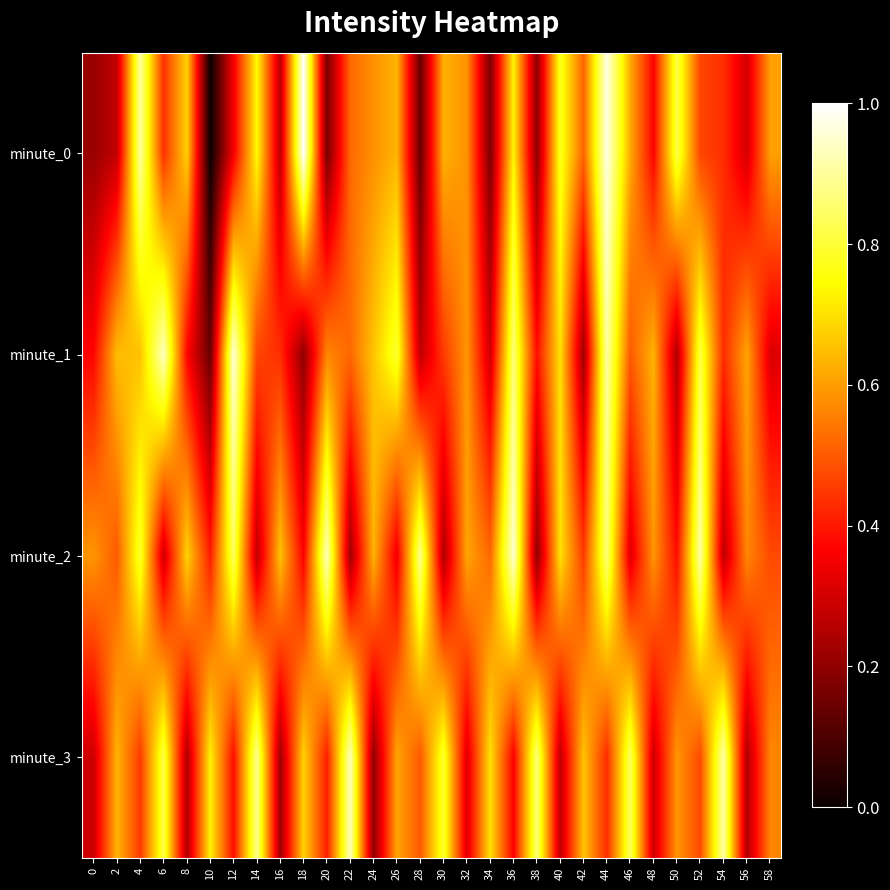

Reading right to left, transcribe all the data shown in this chart.

minute_0: 58=0.6	56=0.3	54=0.4	52=0.5	50=0.8	48=0.4	46=0.6	44=1.0	42=0.5	40=0.8	38=0.2	36=0.7	34=0.2	32=0.6	30=0.6	28=0.1	26=0.6	24=0.6	22=0.5	20=0.2	18=1.0	16=0.3	14=0.7	12=0.4	10=0.0	8=0.7	6=0.4	4=0.9	2=0.3	0=0.2
minute_1: 58=0.3	56=0.6	54=0.4	52=0.8	50=0.2	48=0.6	46=0.5	44=0.9	42=0.2	40=0.7	38=0.4	36=0.9	34=0.3	32=0.6	30=0.5	28=0.3	26=0.8	24=0.7	22=0.5	20=0.6	18=0.2	16=0.4	14=0.5	12=1.0	10=0.1	8=0.4	6=0.9	4=0.7	2=0.6	0=0.4
minute_2: 58=0.5	56=0.6	54=0.3	52=0.9	50=0.4	48=0.6	46=0.3	44=0.9	42=0.5	40=0.7	38=0.2	36=1.0	34=0.5	32=0.6	30=0.2	28=0.9	26=0.3	24=0.6	22=0.2	20=0.9	18=0.4	16=0.7	14=0.3	12=0.8	10=0.4	8=0.7	6=0.3	4=0.8	2=0.5	0=0.6
minute_3: 58=0.6	56=0.2	54=0.9	52=0.5	50=0.6	48=0.3	46=0.8	44=0.4	42=0.7	40=0.3	38=0.9	36=0.4	34=0.7	32=0.3	30=0.8	28=0.5	26=0.6	24=0.2	22=0.9	20=0.4	18=0.7	16=0.2	14=0.9	12=0.4	10=0.7	8=0.2	6=0.8	4=0.5	2=0.6	0=0.3